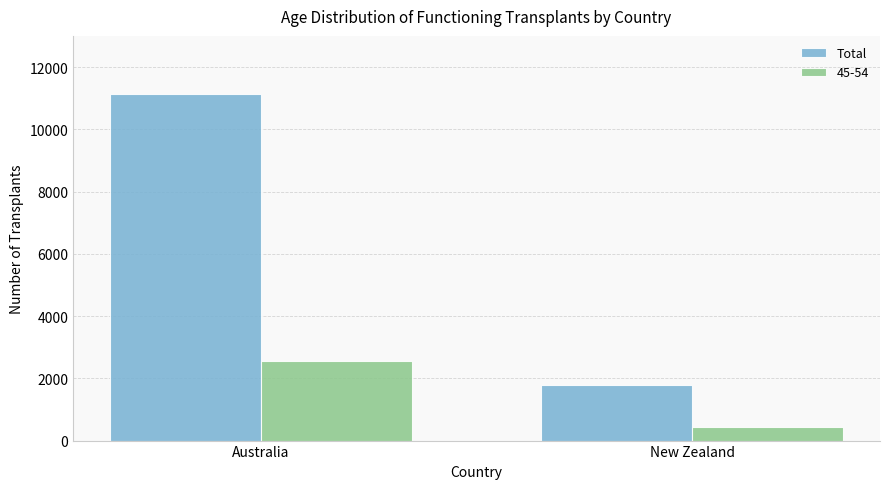

At New Zealand, list the series in order from largest to smallest.

Total, 45-54